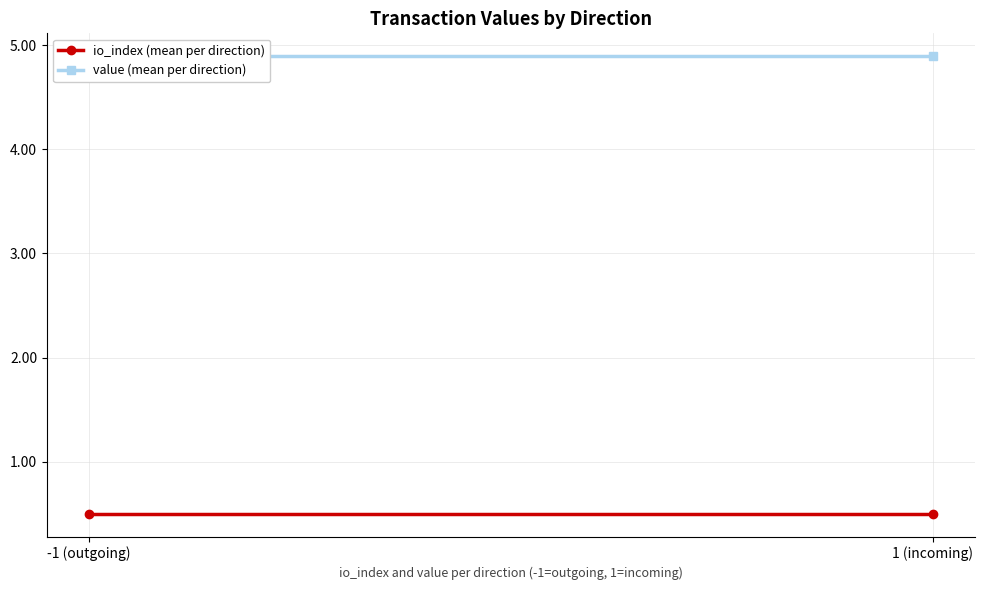

List the series in order of their overall mean, highest first.

value (mean per direction), io_index (mean per direction)